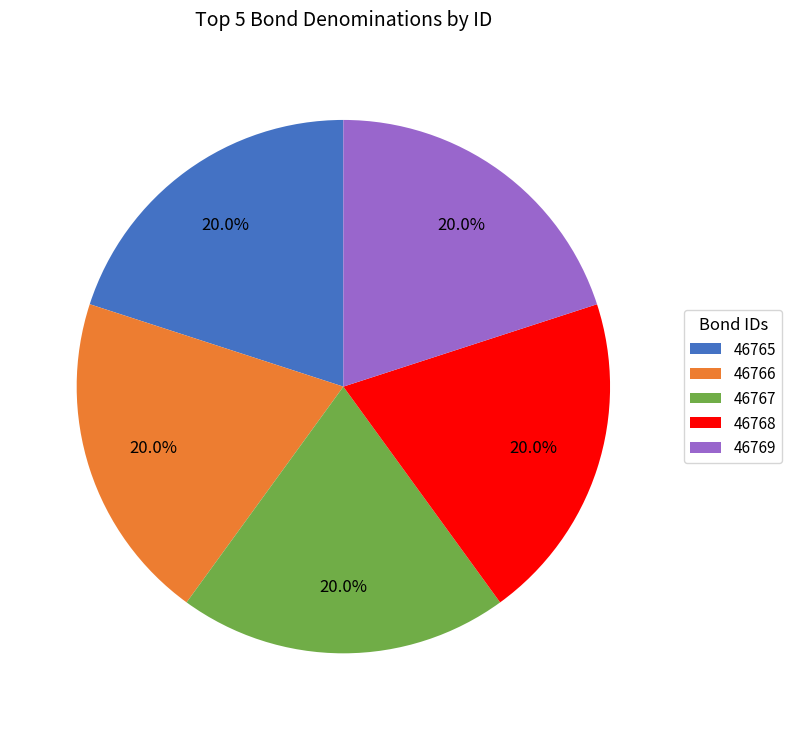

What is the ratio of the value at 46769 to the value at 46767?

1.0